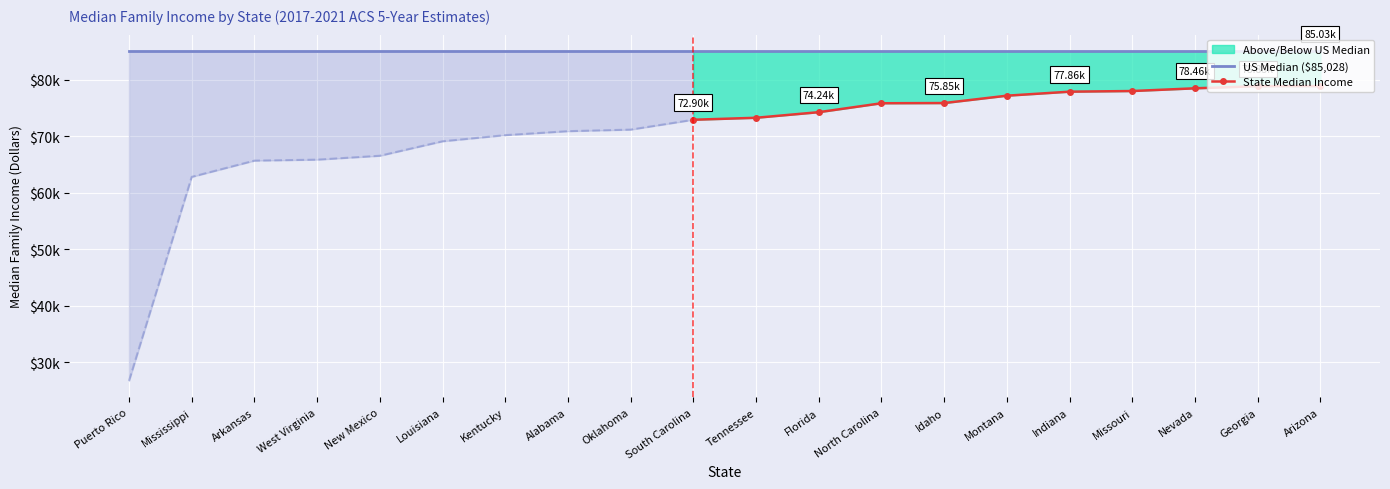

Which category has the lowest value in the Median Family Income series?

Puerto Rico